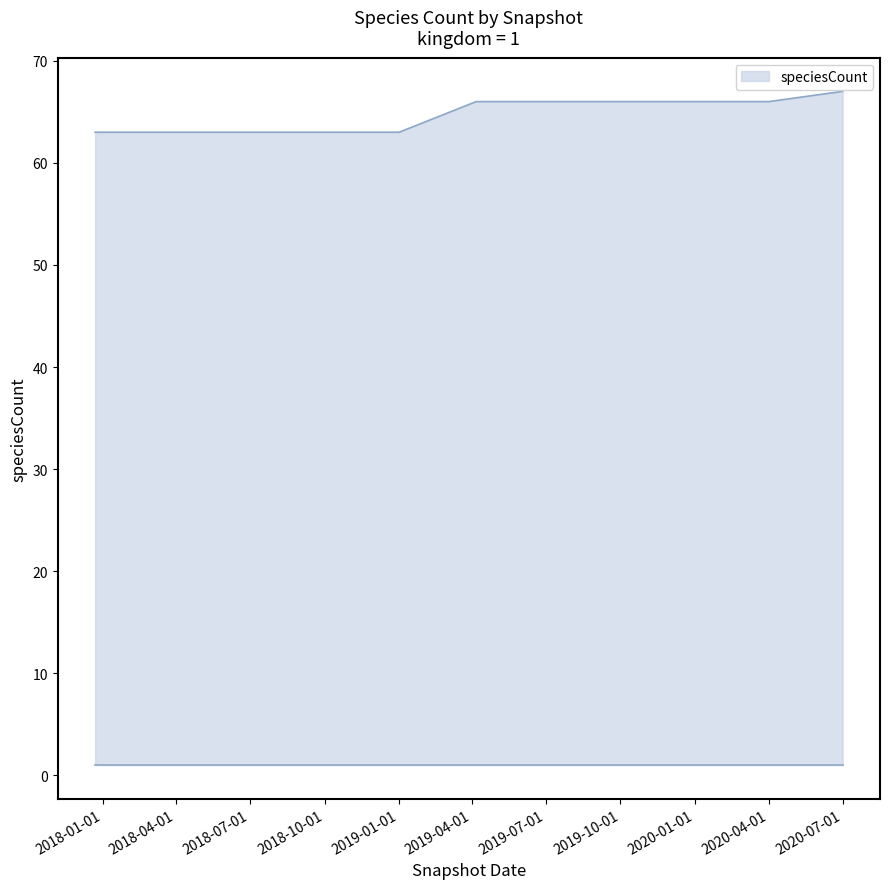

What is the maximum value shown in the chart?

67